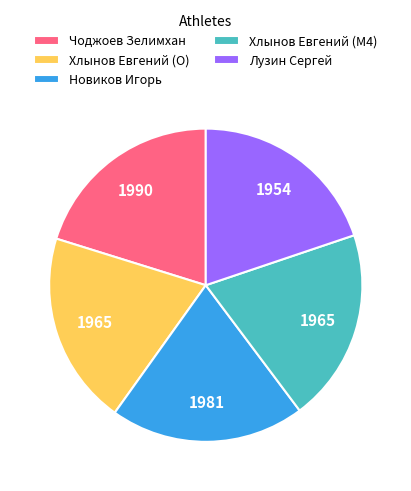

Approximately how many times larger is the value at Новиков Игорь compared to Хлынов Евгений (M4)?

1.0